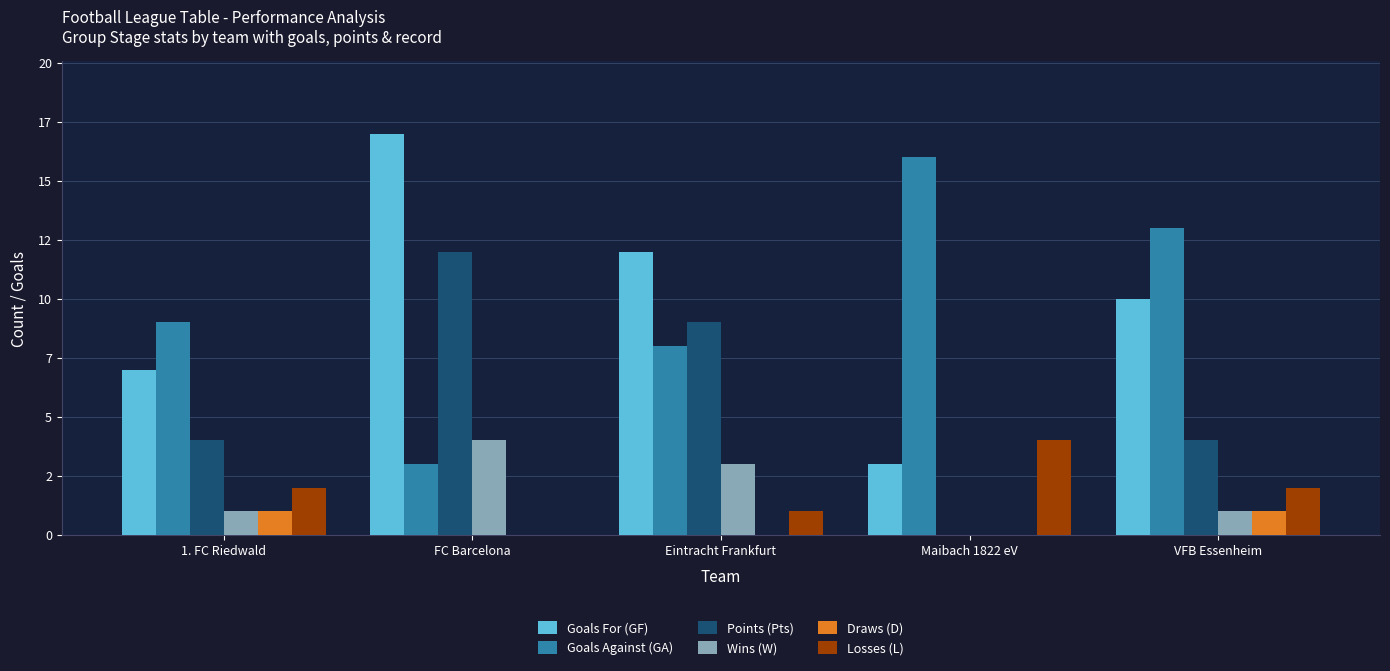

Is the value of Draws (D) at VFB Essenheim greater than the value of Points (Pts) at FC Barcelona?

No